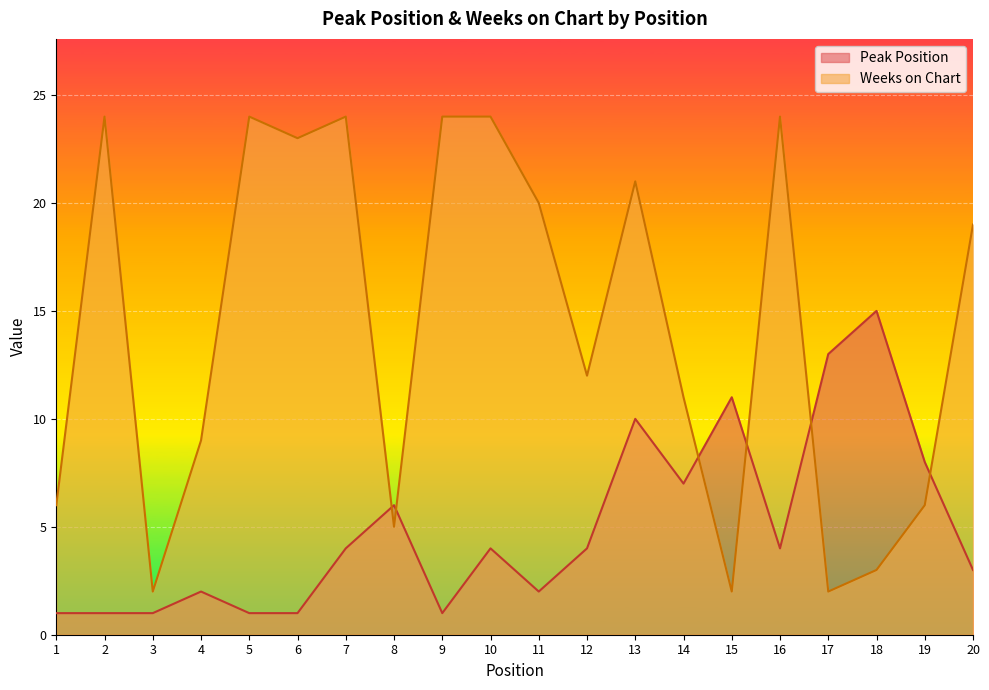

Which series has the widest spread of values?

Weeks on Chart